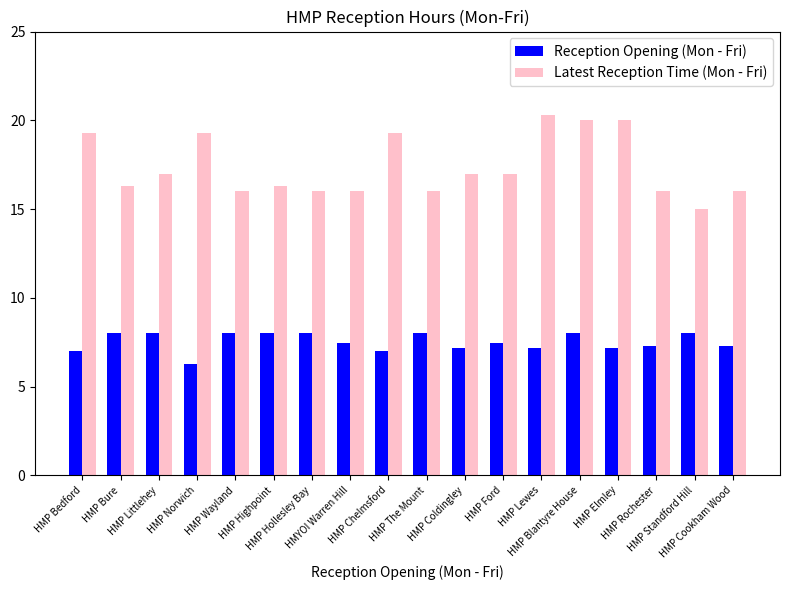

True or false: Reception Opening (Mon - Fri) has a value of 12.0 at HMP Cookham Wood.

False